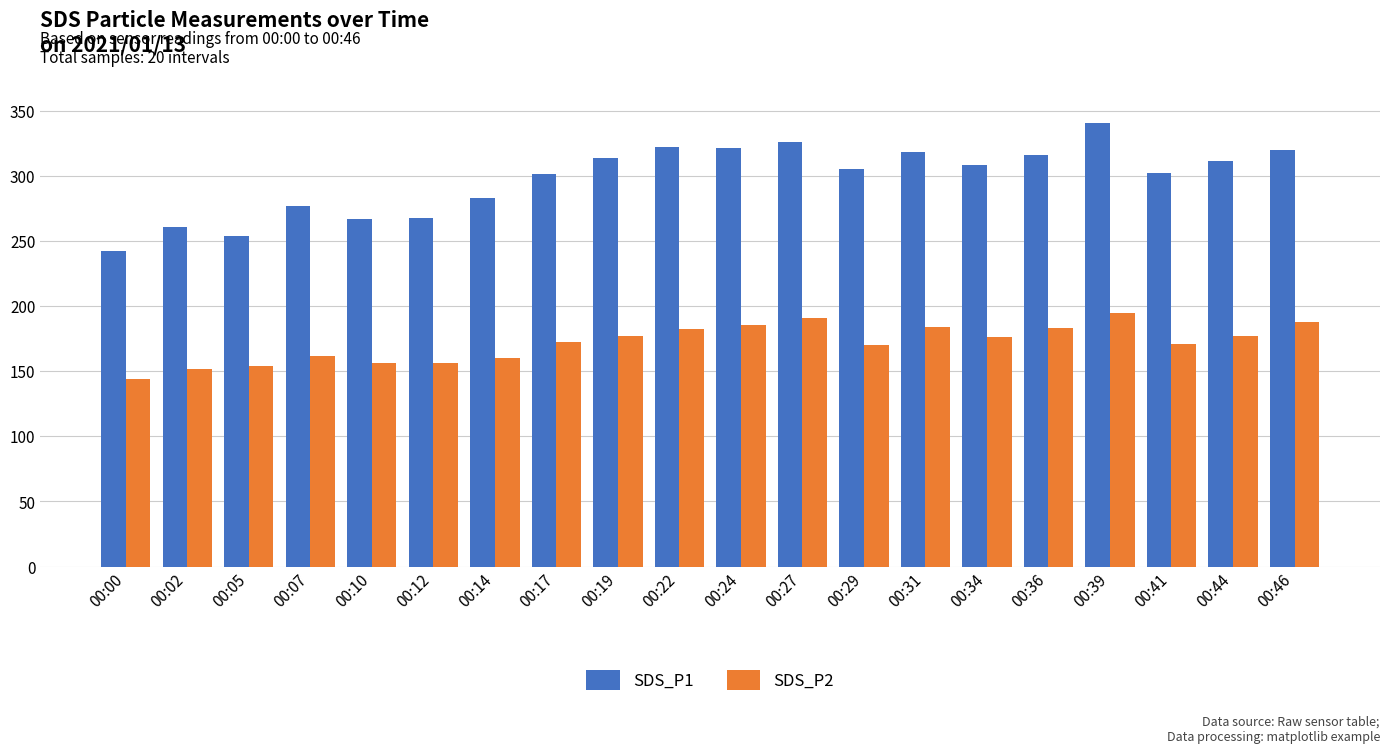

What is the minimum value for SDS_P2?

143.8